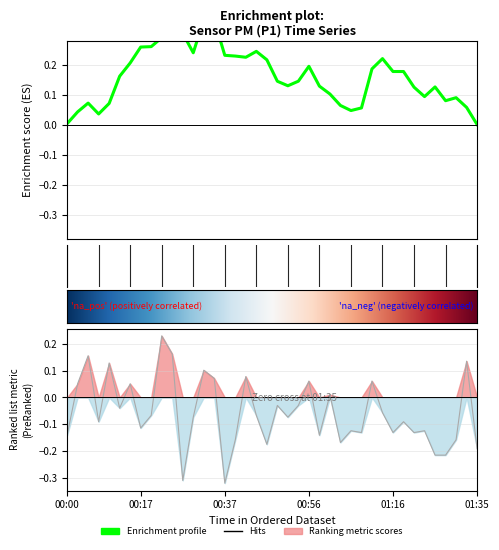

What is the label of the 16th point from the left?

00:37